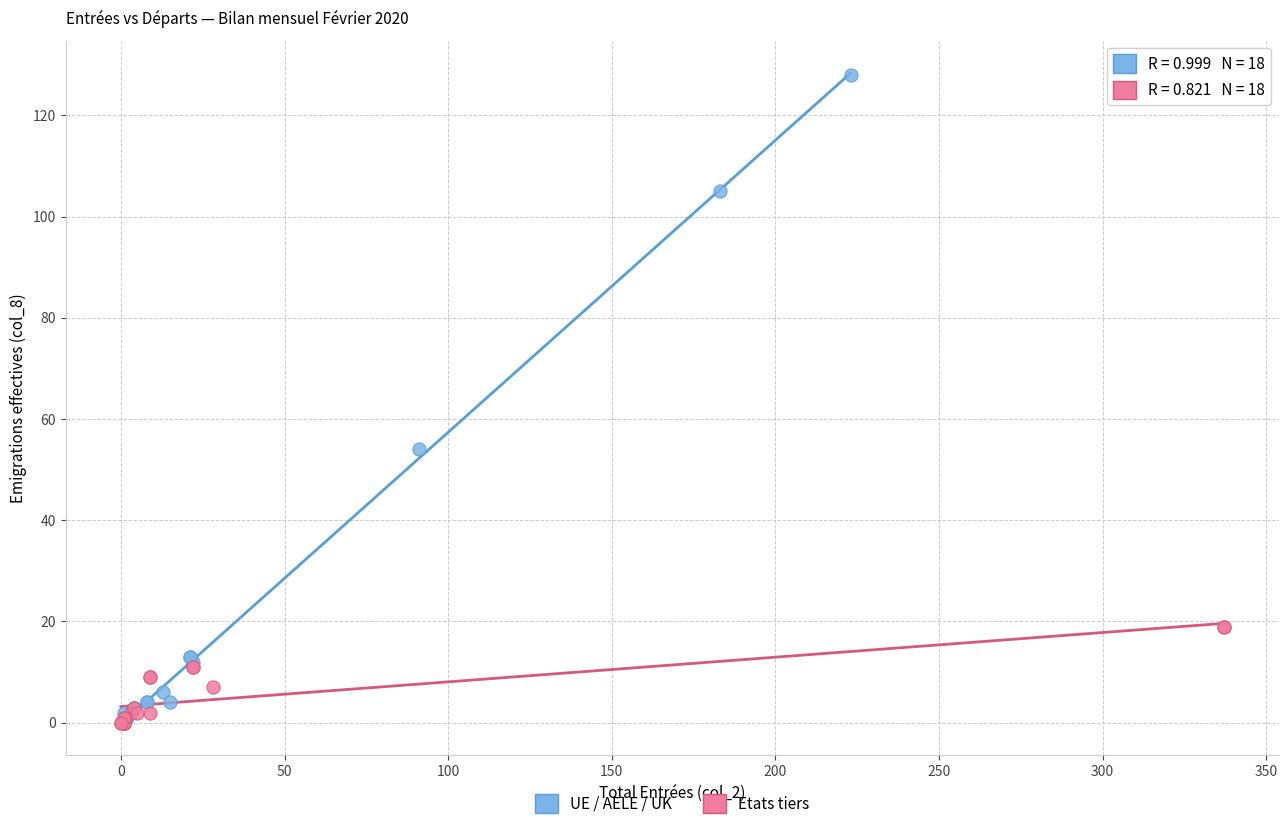

What are all the series names shown in the legend?

UE / AELE / UK, Etats tiers